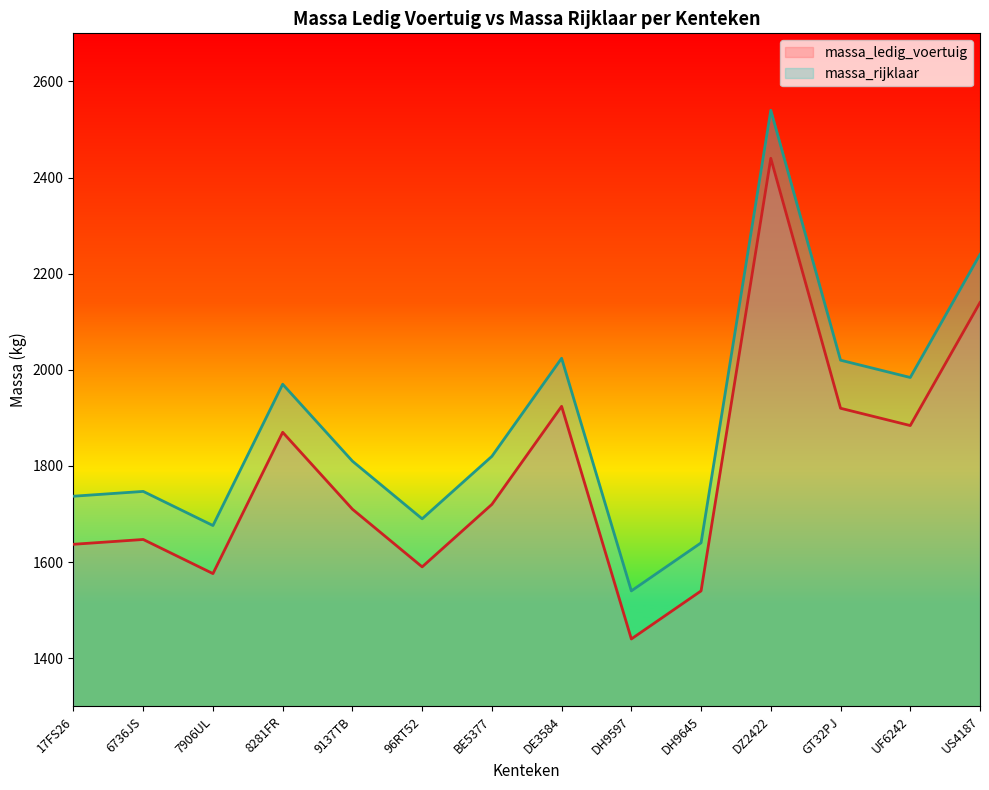

How many interior local peaks does the massa_ledig_voertuig series have?

4